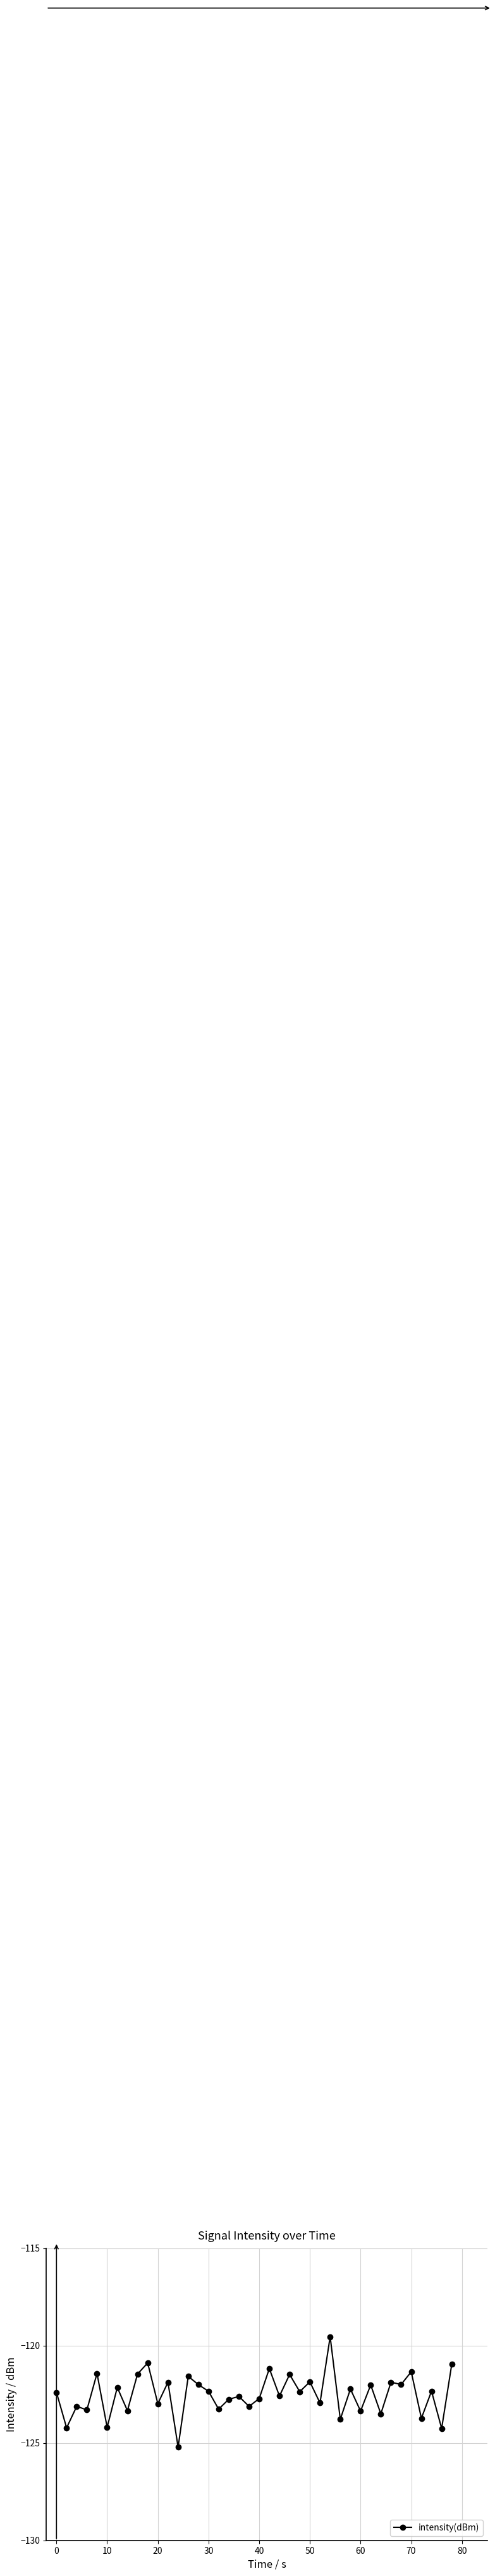

What is the sum of all values?

-4900.3